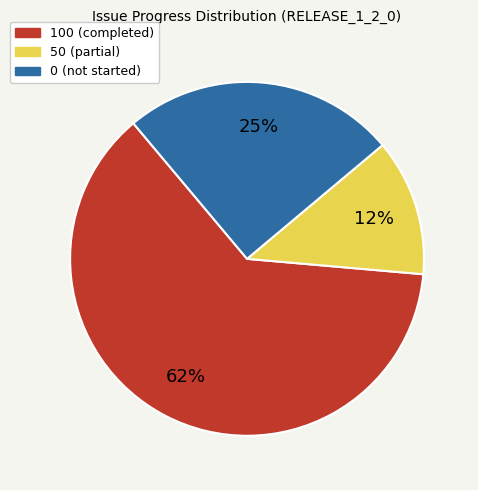

Is there a majority slice in this chart?

Yes